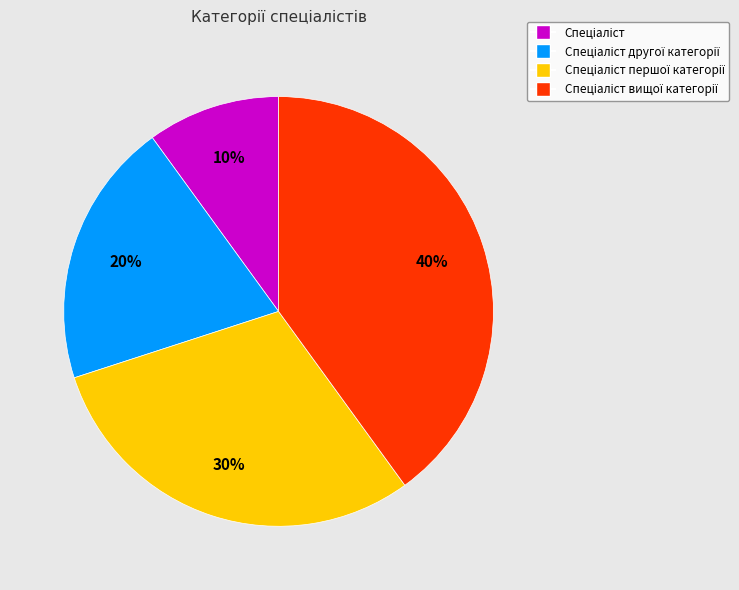

Count the number of slices in the pie.

4